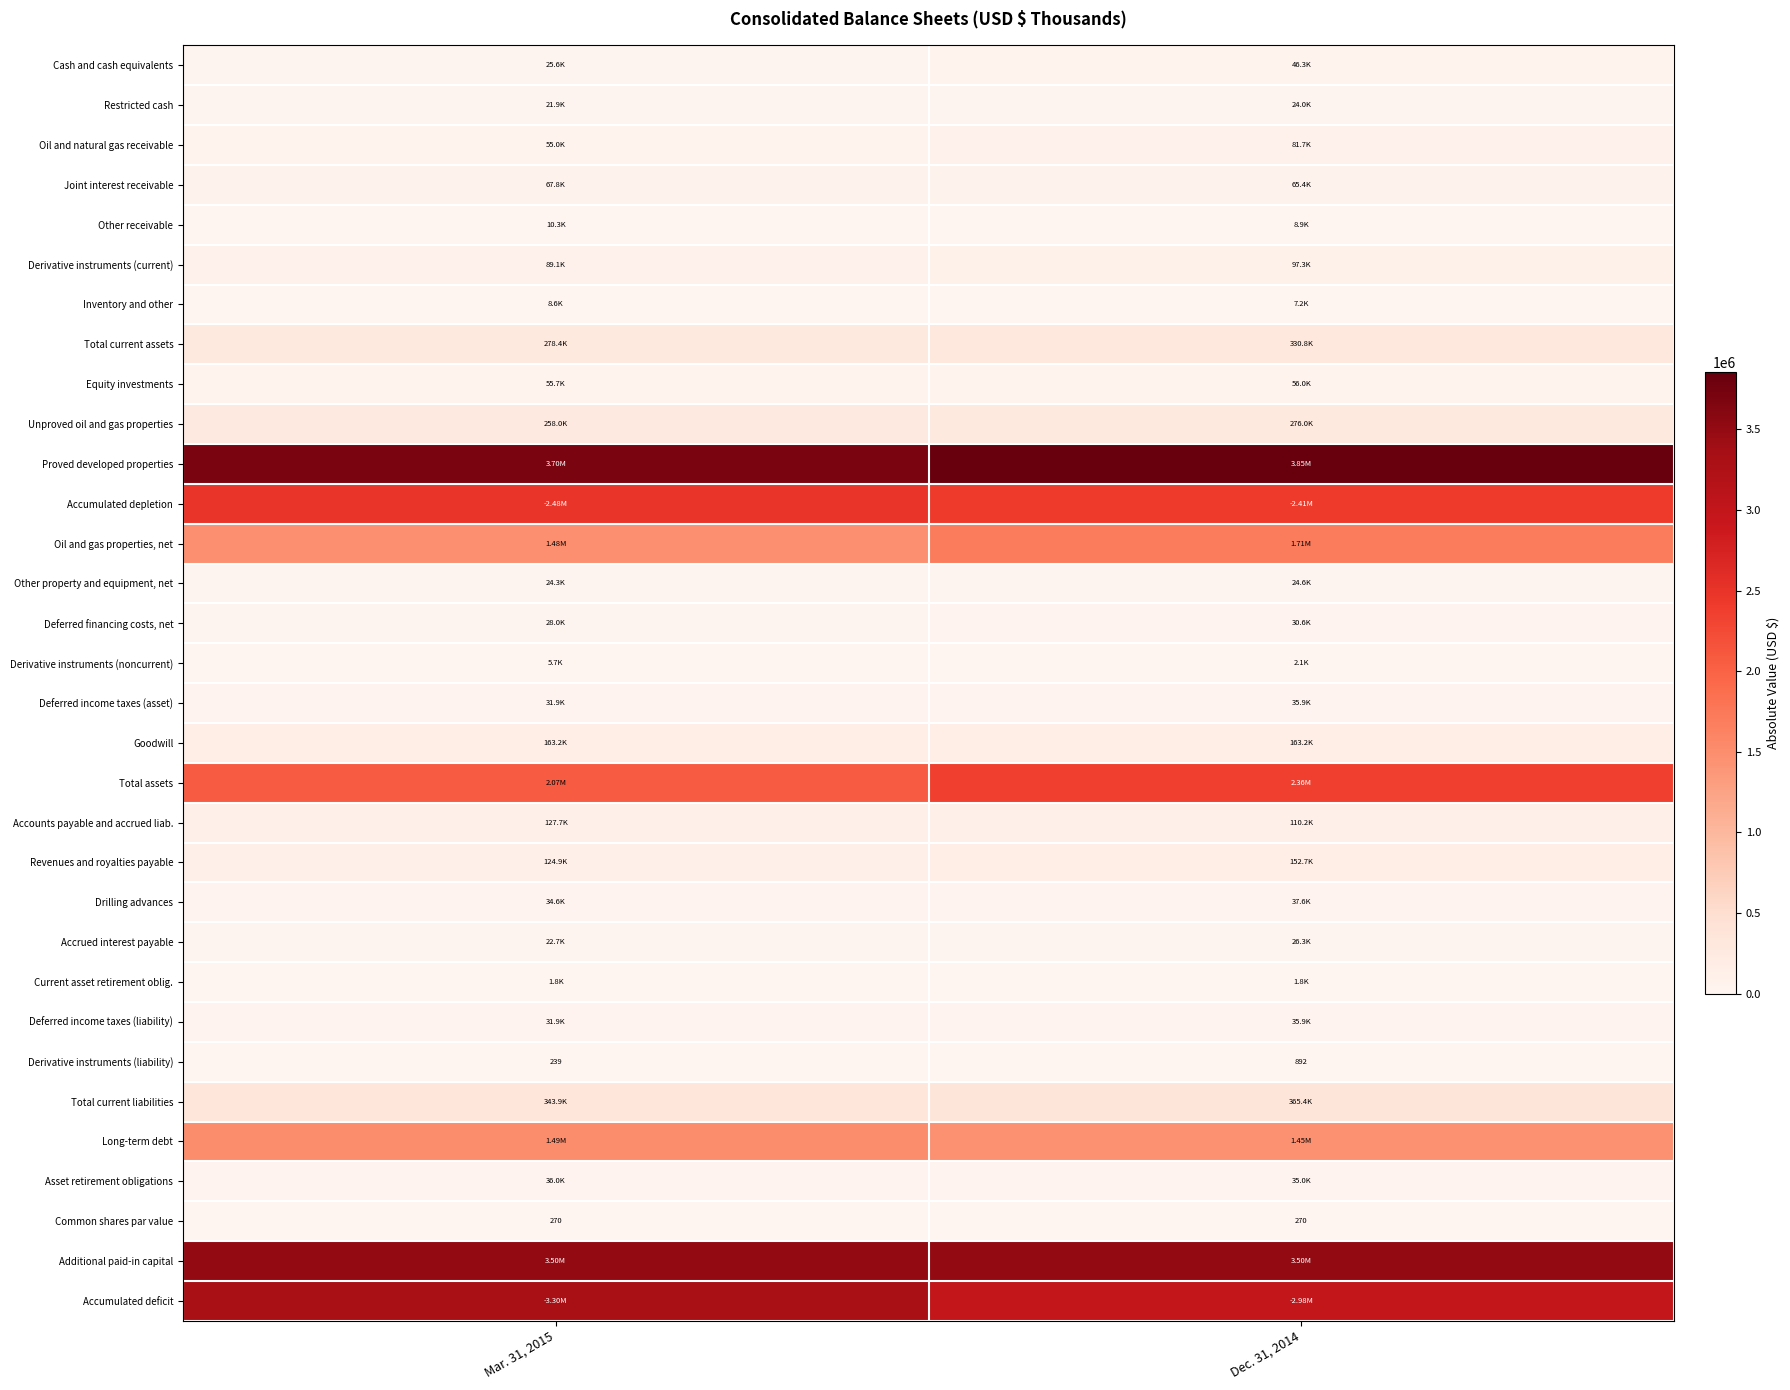

How many series are shown in this chart?

32